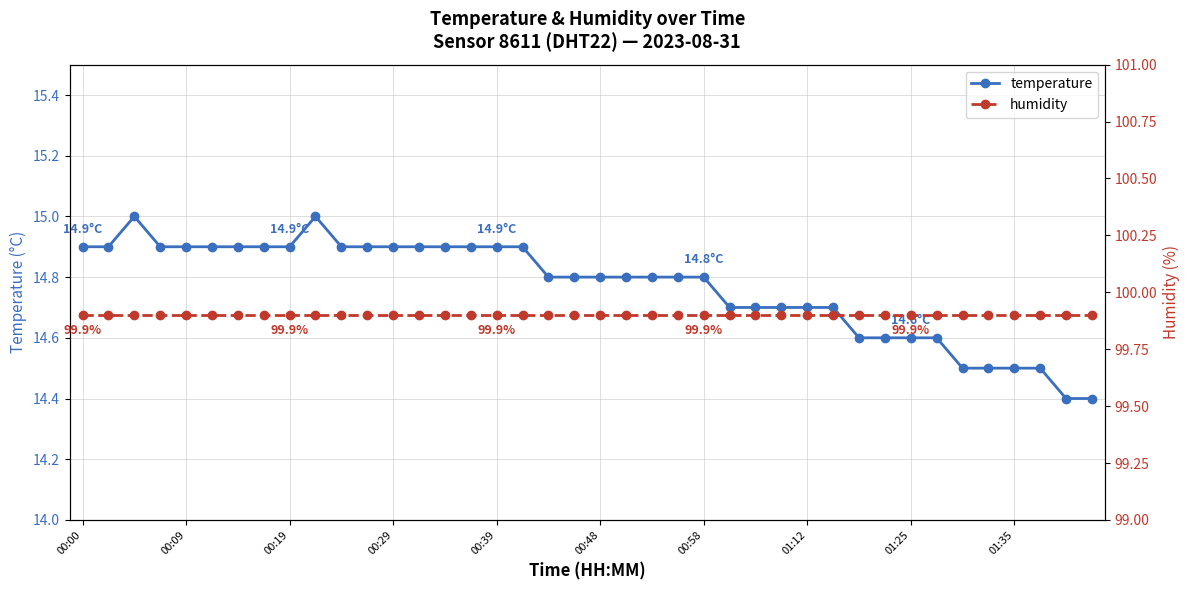

What is the sum of all humidity values?

3996.0